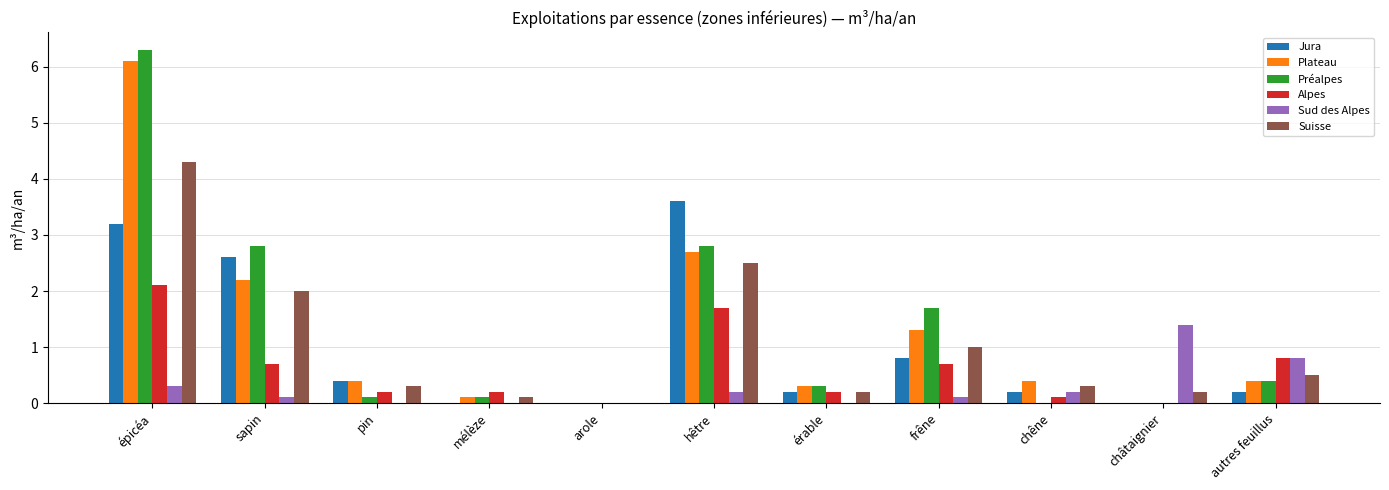

Which series changed the most between pin and autres feuillus?

Sud des Alpes